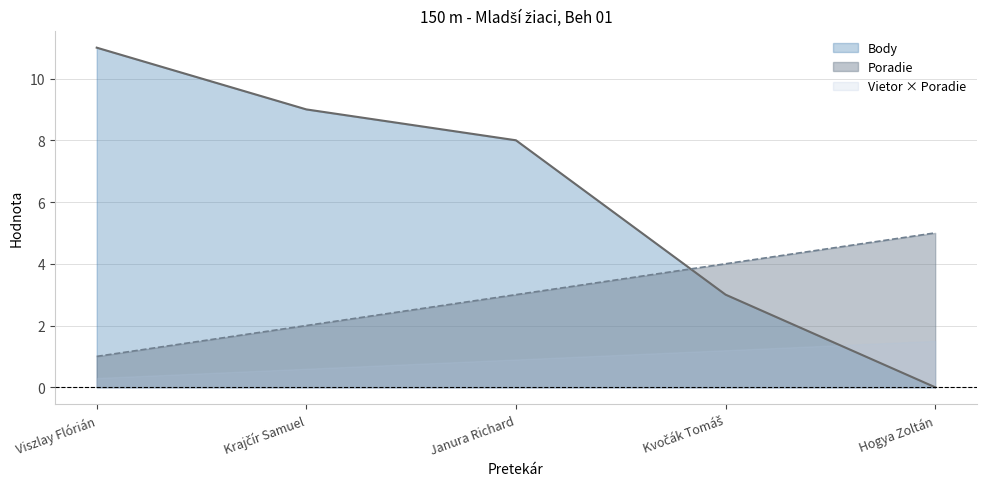

Which series has the largest range (max minus min)?

Body